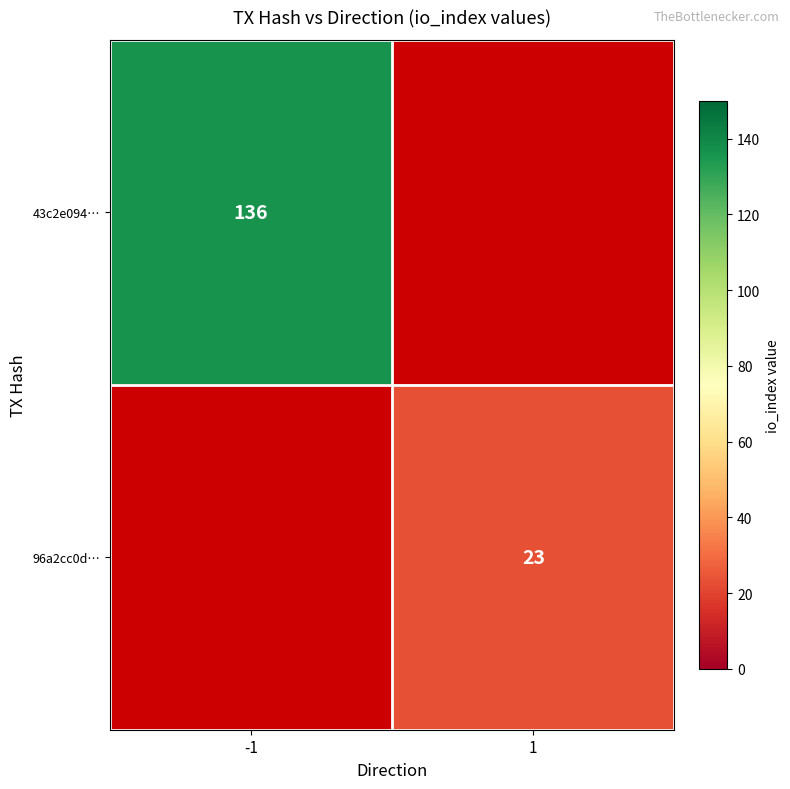

True or false: 96a2cc0d… has a value of 34 at 1.

False